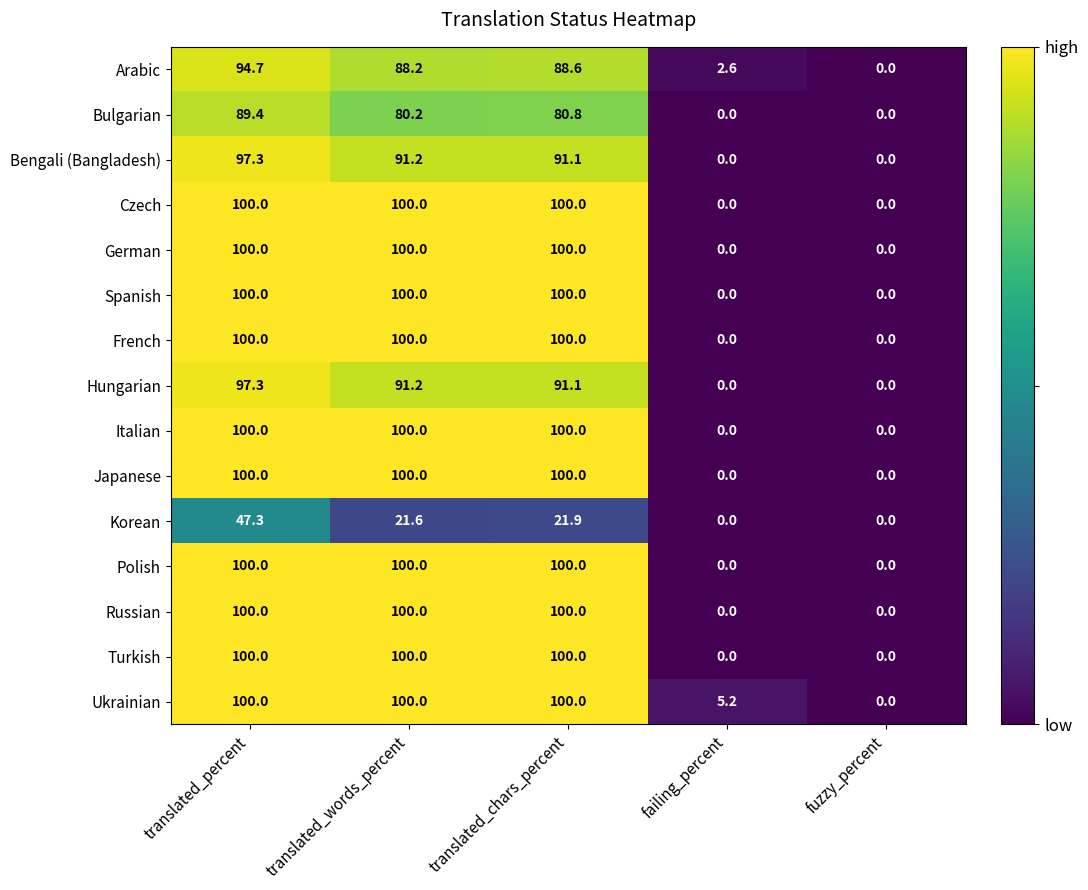

Where is Arabic nearest to the value 47?

translated_words_percent